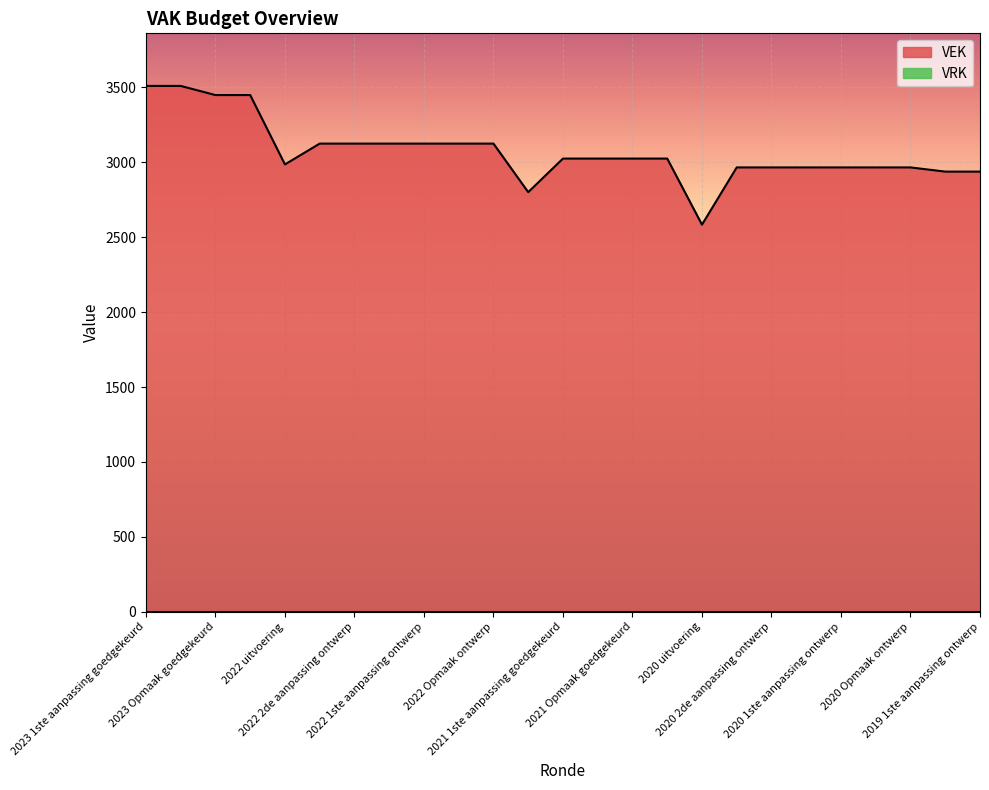

What is the difference between the maximum and second lowest values?

709